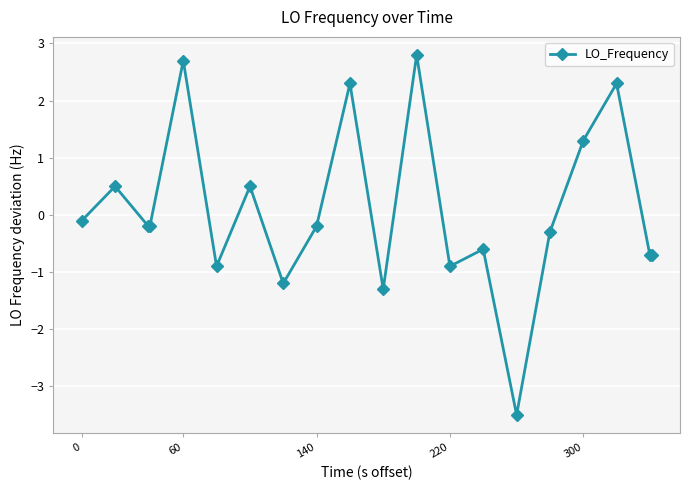

How many interior local peaks (higher than both neighbors) does the data have?

7